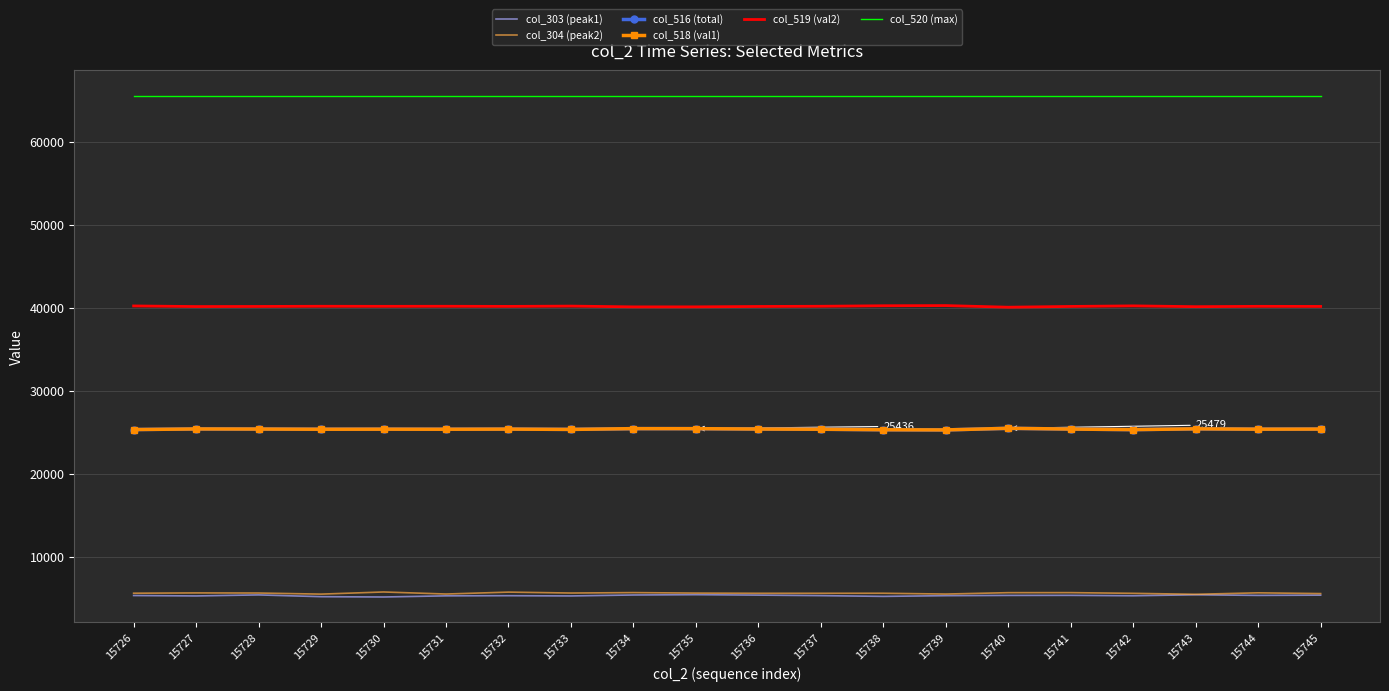

Where is col_303 (peak1) nearest to the value 5311?

15731